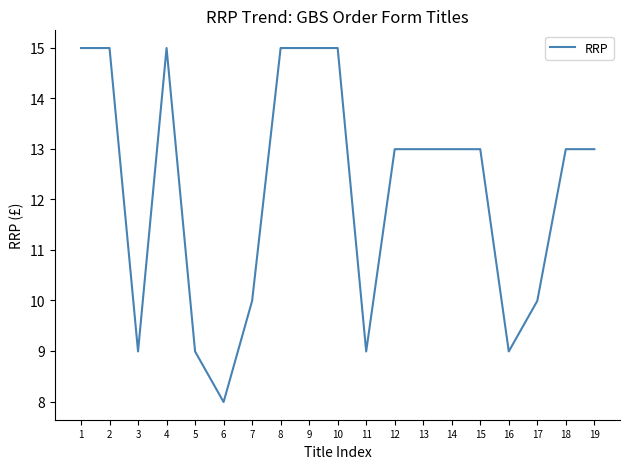

How many values are below 12?

7